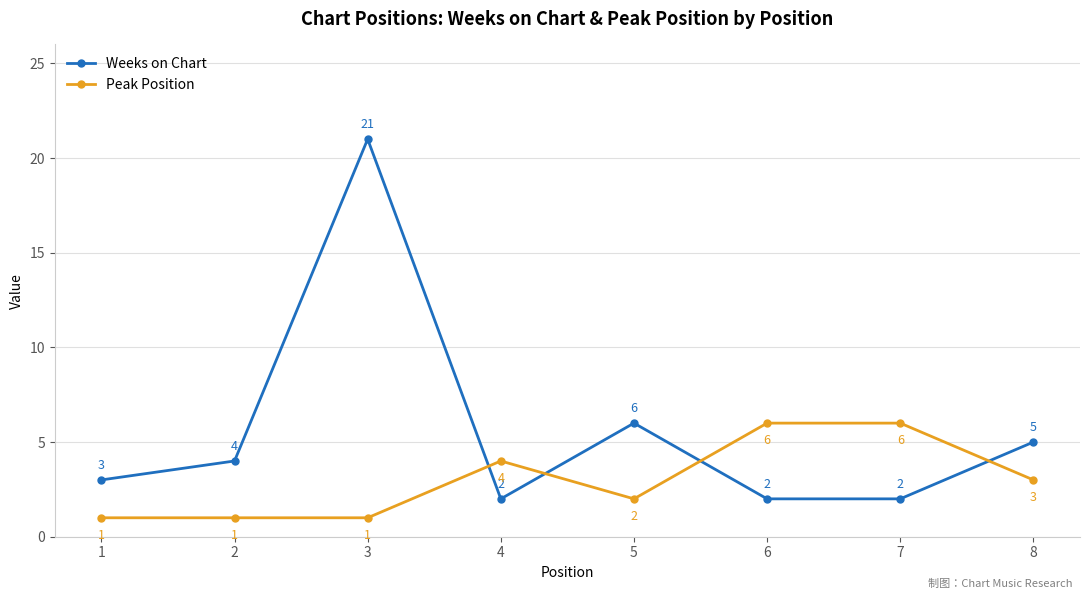

At which category does Peak Position reach its first local peak?

4